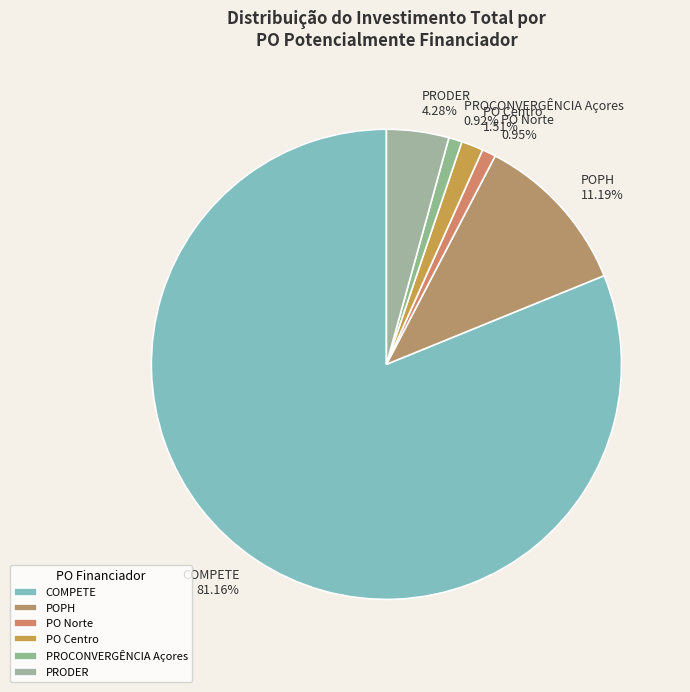

To the nearest percent, what is the average slice percentage?

17%